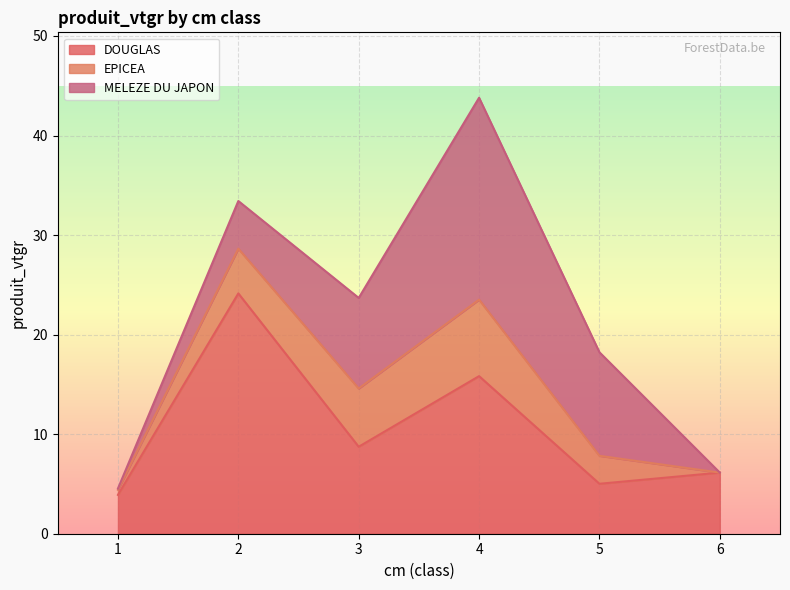

Which series ends up on top after the final intersection of MELEZE DU JAPON and EPICEA?

MELEZE DU JAPON